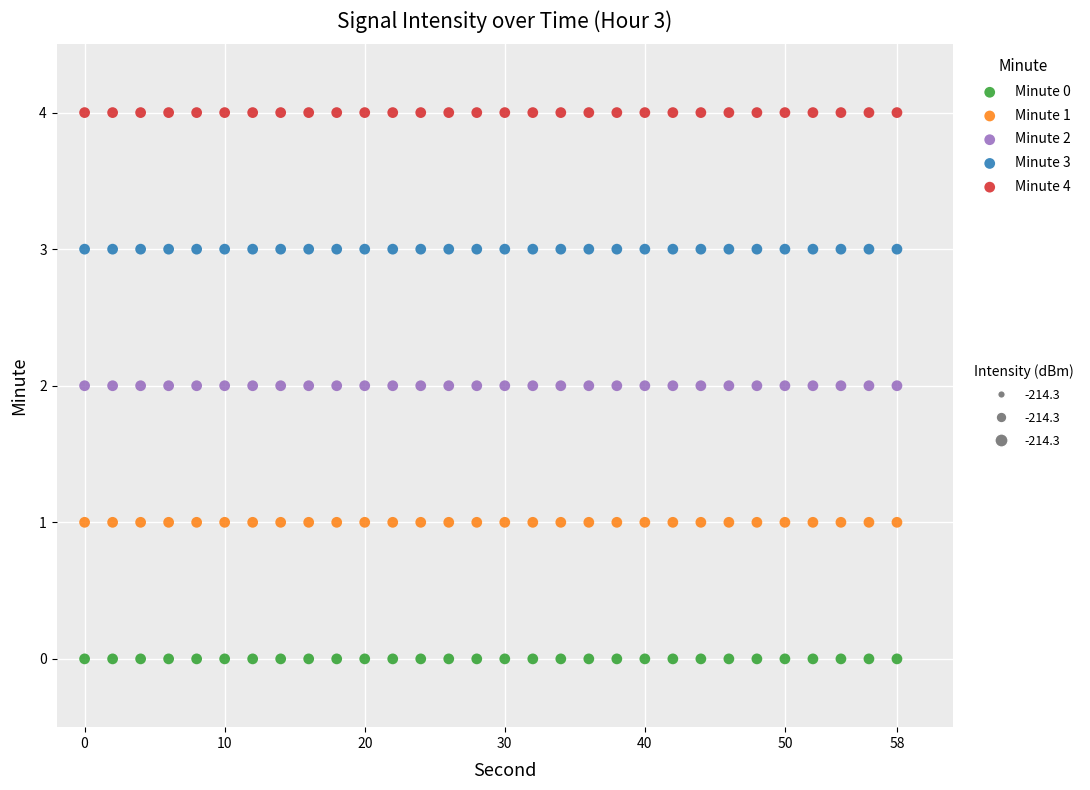

How many points are shown in the scatter plot?

150